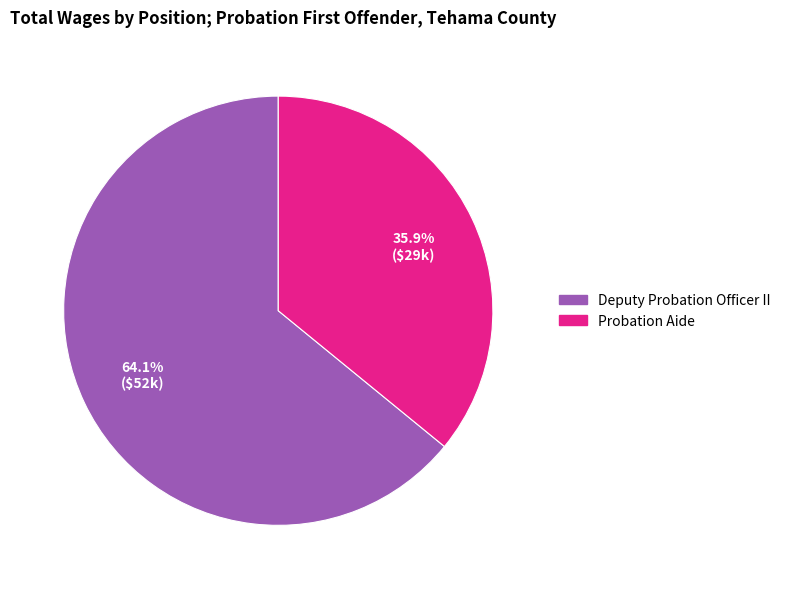

How many slices are in this pie chart?

2